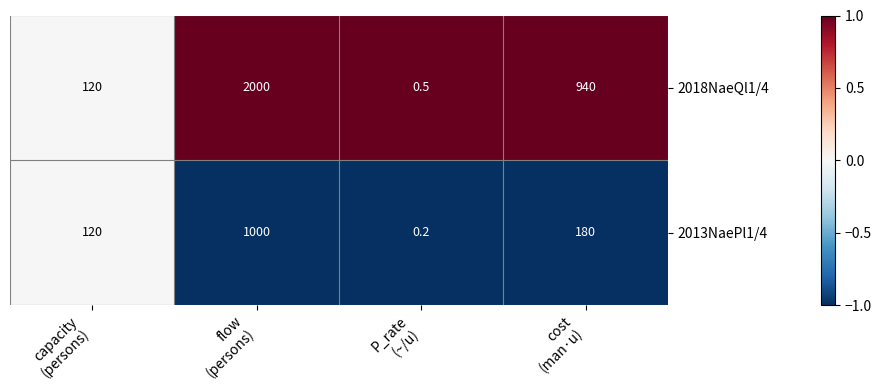

Which series has the largest total across all categories?

2018NaeQl1/4